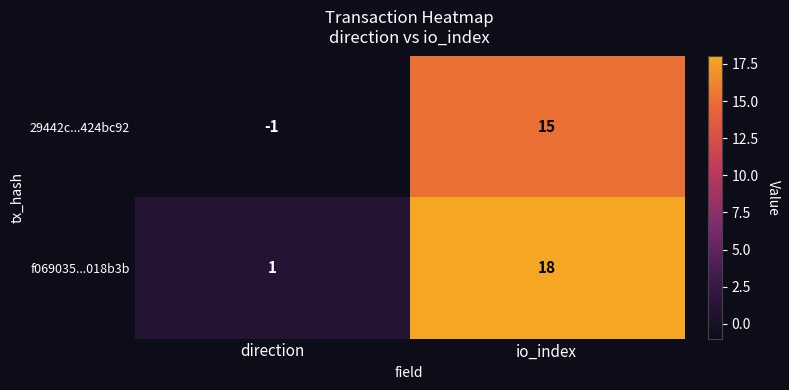

At how many categories does at least one series exceed 14?

1